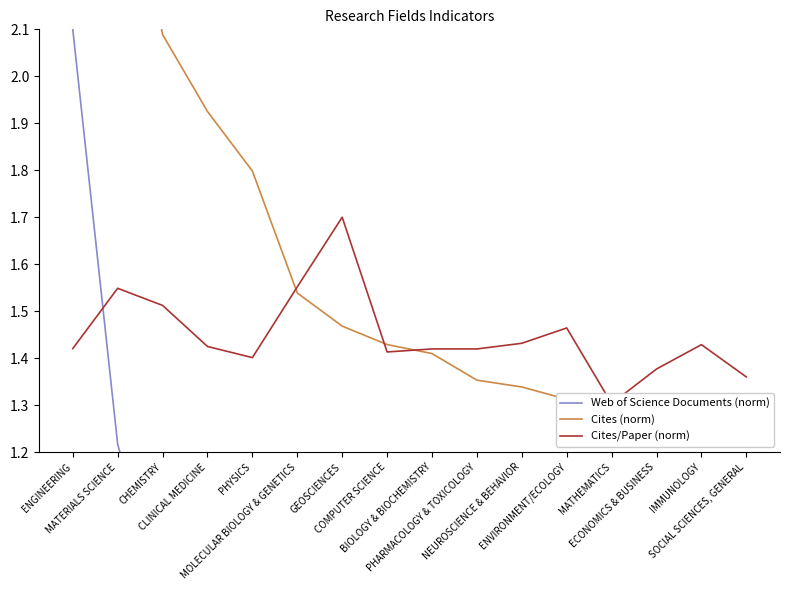

At which label does Web of Science Documents (norm) reach its peak?

ENGINEERING